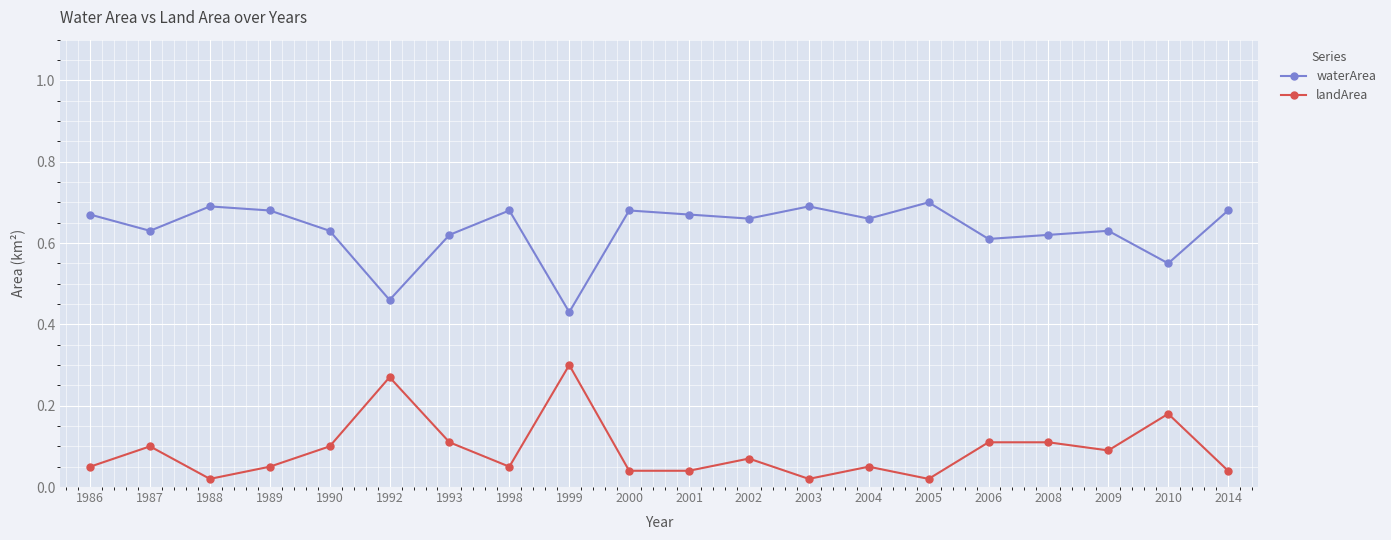

At which label is waterArea closest to 0?

1999